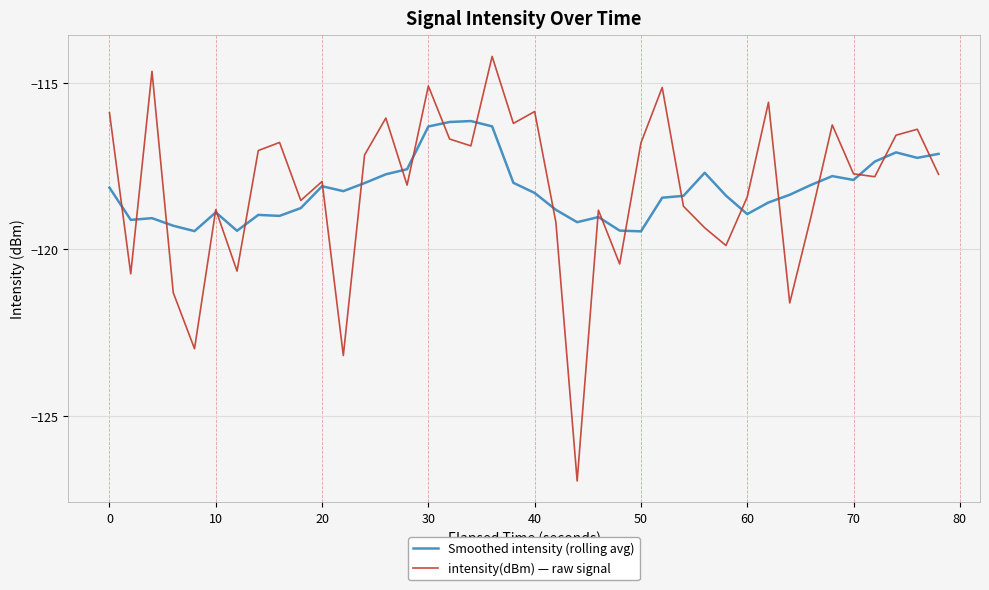

List the series in order of their peak value, lowest first.

Smoothed intensity (rolling avg), intensity(dBm) — raw signal